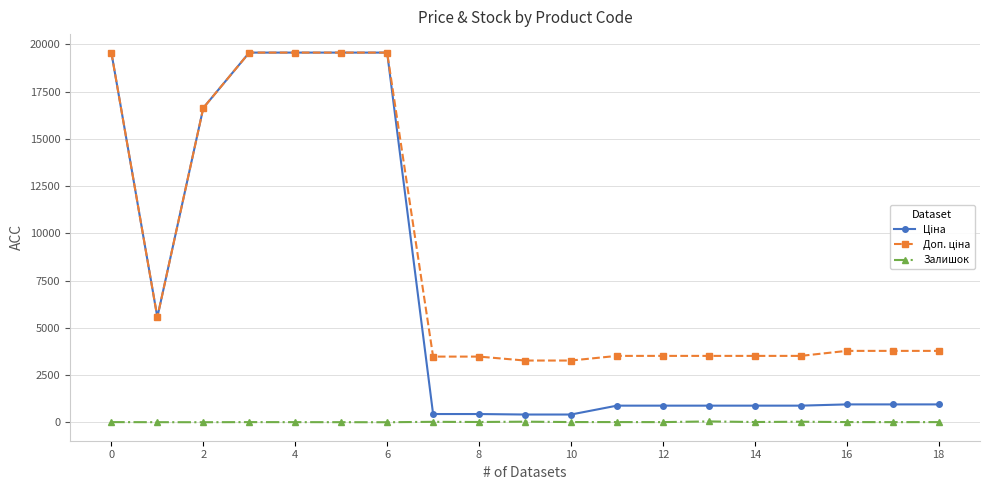

At how many categories does at least one series exceed 11011?

6